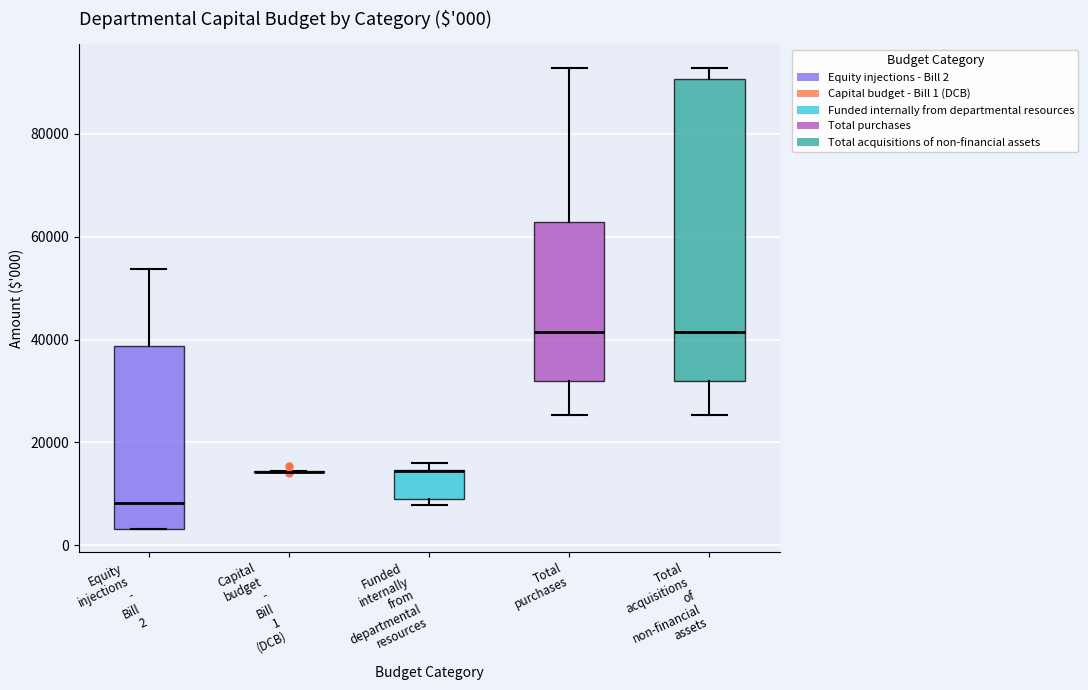

Comparing the boxes themselves (not the whiskers), which one is the tallest?

Total acquisitions of non-financial assets